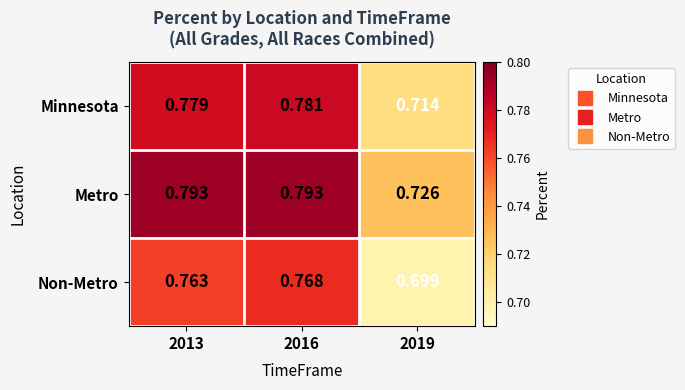

Is the value of Non-Metro at 2013 greater than the value of Metro at 2016?

No